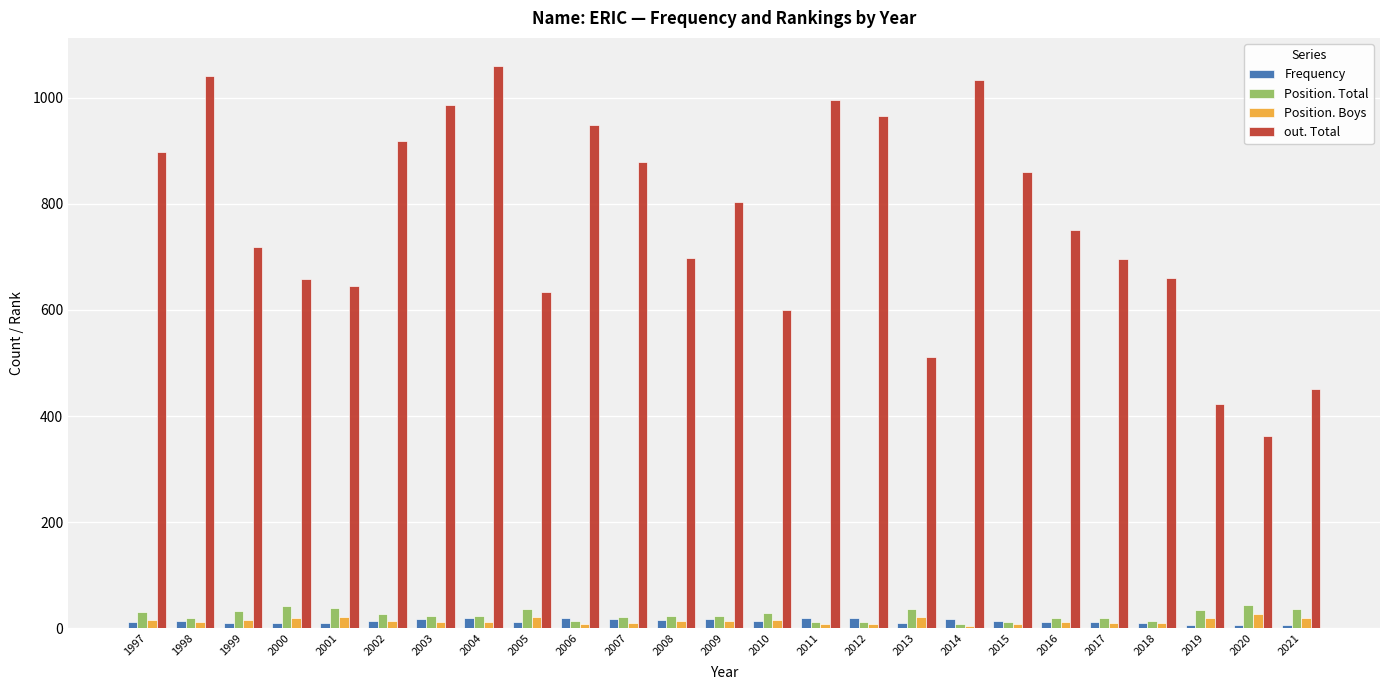

What is the difference between the out. Total values at 2019 and 2011?

573